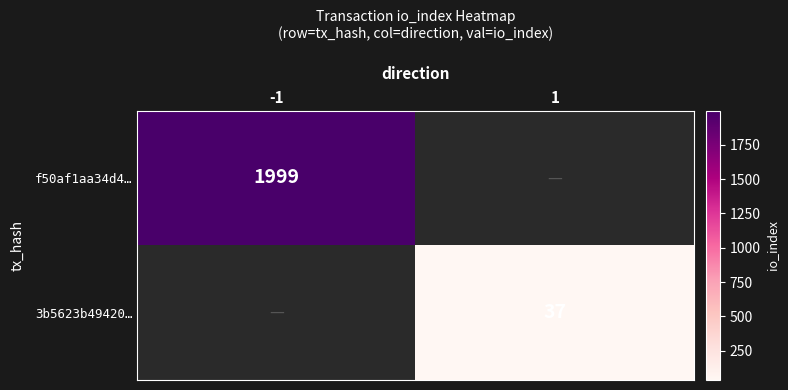

Is the value of f50af1aa34d4… at -1 greater than the value of 3b5623b49420… at 1?

Yes